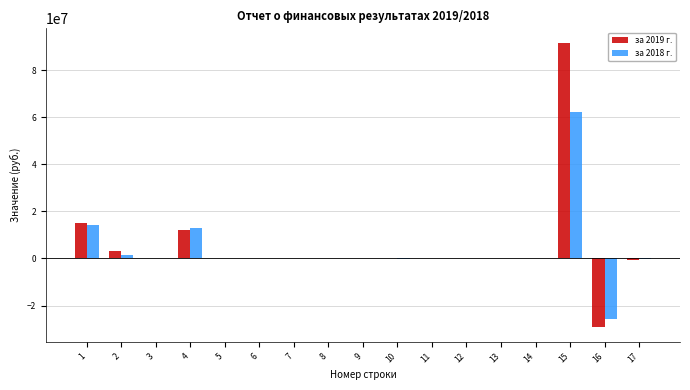

What is the greatest value displayed?

91667600.4